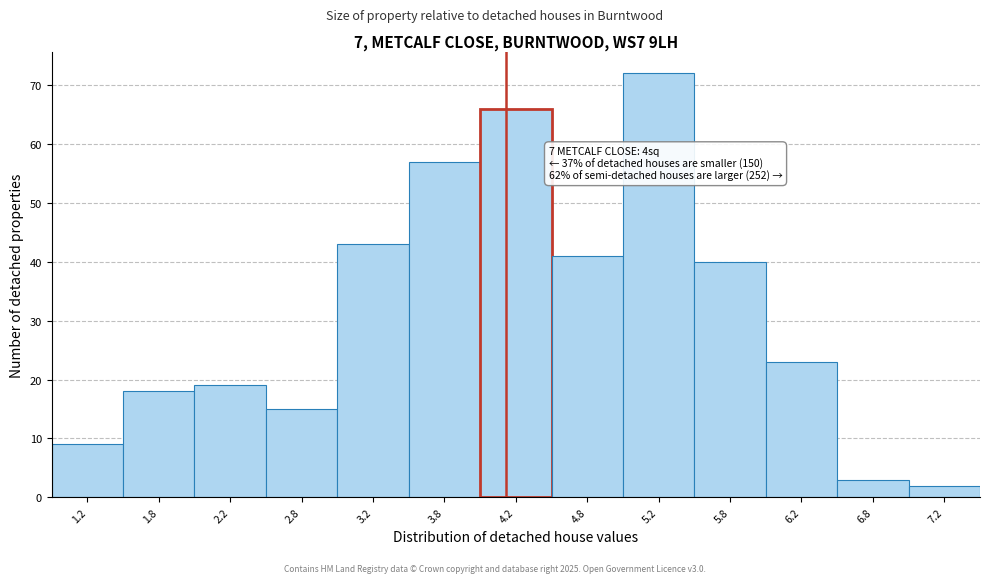

Reading left to right, extract all data points from this chart.

1.2=9	1.8=18	2.2=19	2.8=15	3.2=43	3.8=57	4.2=66	4.8=41	5.2=72	5.8=40	6.2=23	6.8=3	7.2=2